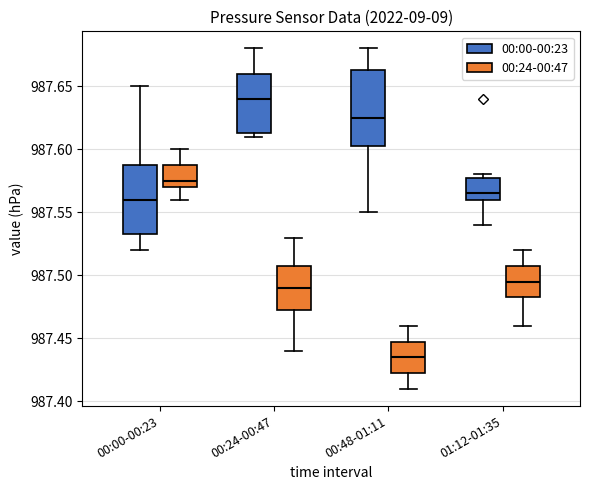

Which box has the lowest median line?

00:48-01:11 (00:24-00:47)